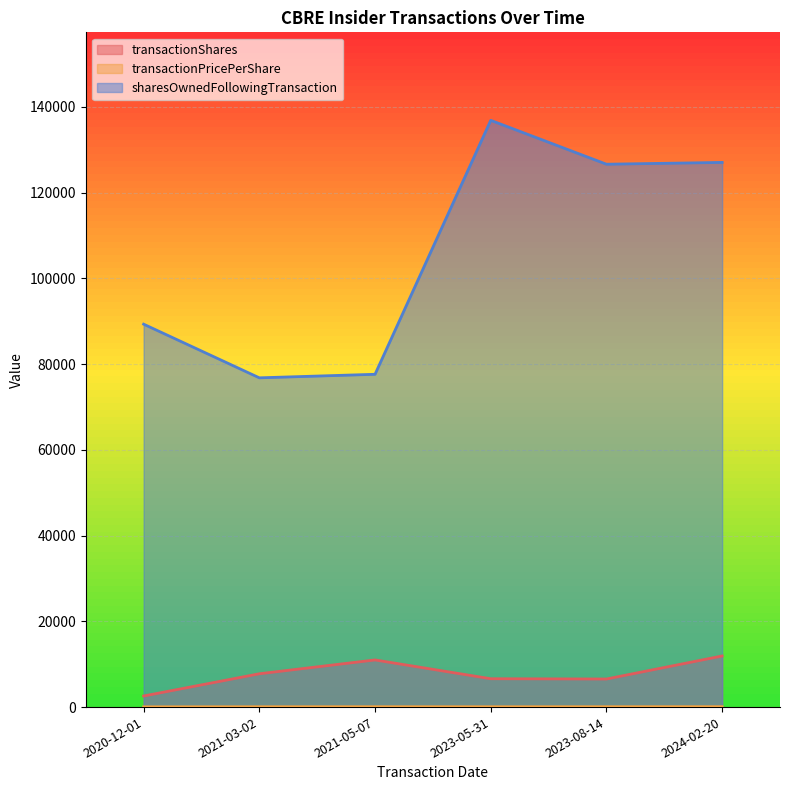

What is the smallest value displayed?

61.0